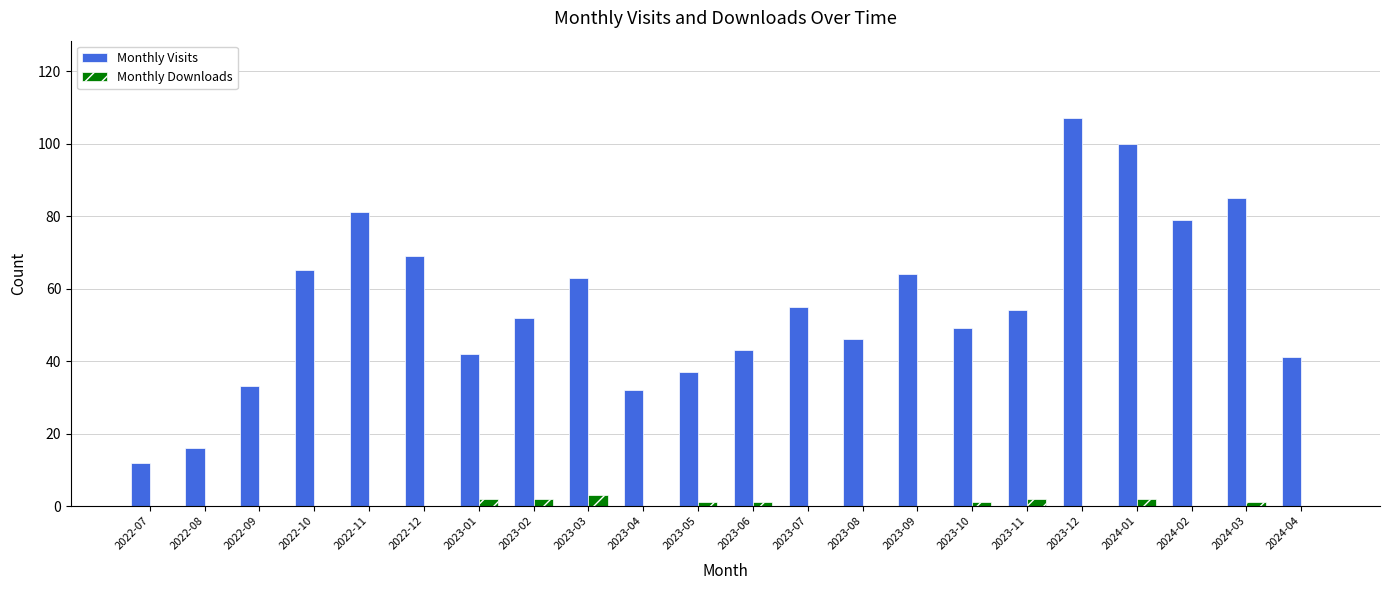

The value of Monthly Downloads at 2022-10 is 0. True or false?

True